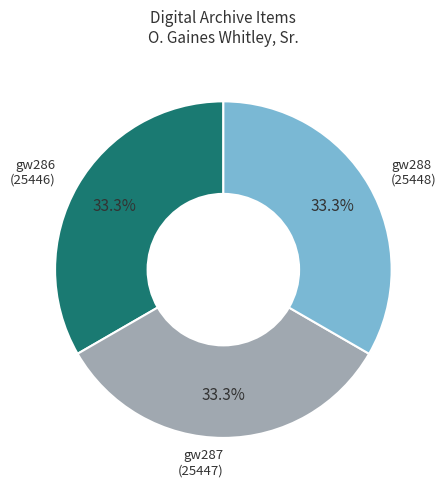

Does any single category account for the majority?

No